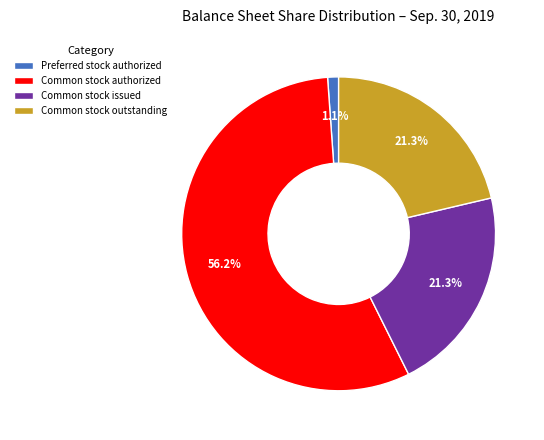

Count the number of slices in the pie.

4